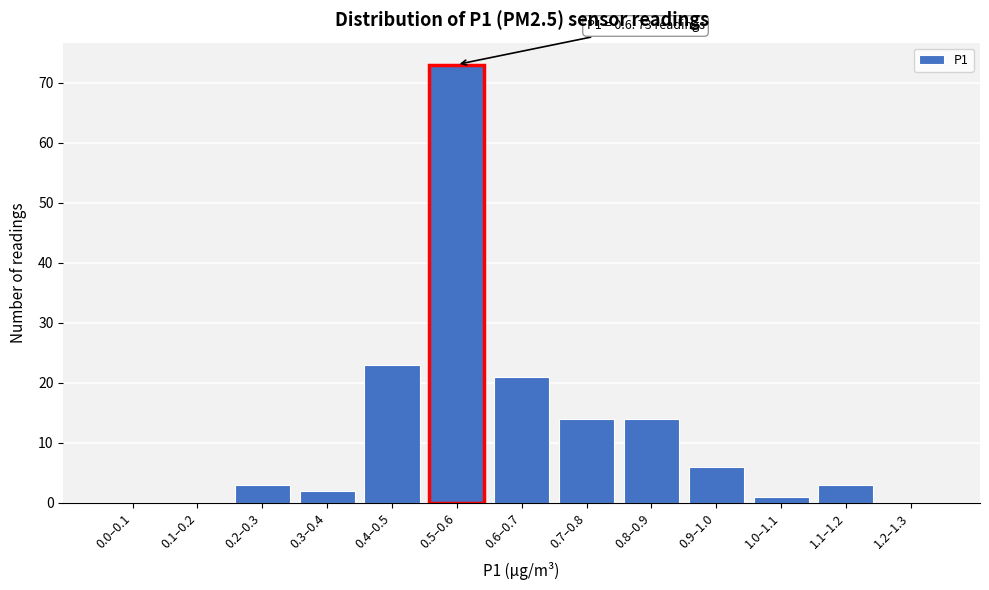

Reading left to right, what are all the values shown in this chart?

0.0–0.1=0	0.1–0.2=0	0.2–0.3=3	0.3–0.4=2	0.4–0.5=23	0.5–0.6=73	0.6–0.7=21	0.7–0.8=14	0.8–0.9=14	0.9–1.0=6	1.0–1.1=1	1.1–1.2=3	1.2–1.3=0